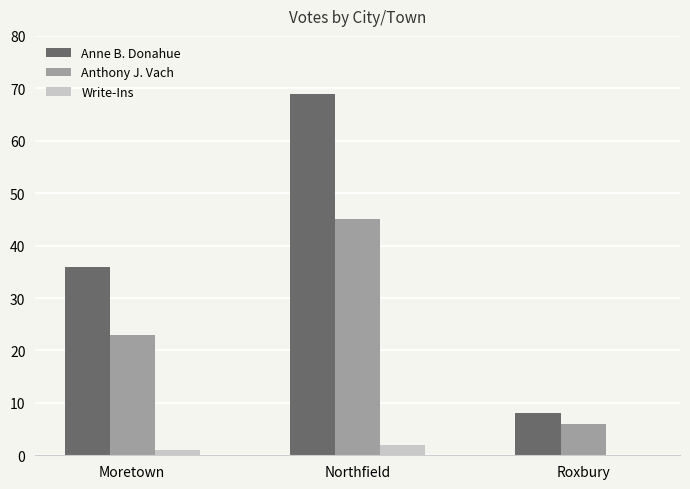

What are all the series names shown in the legend?

Anne B. Donahue, Anthony J. Vach, Write-Ins